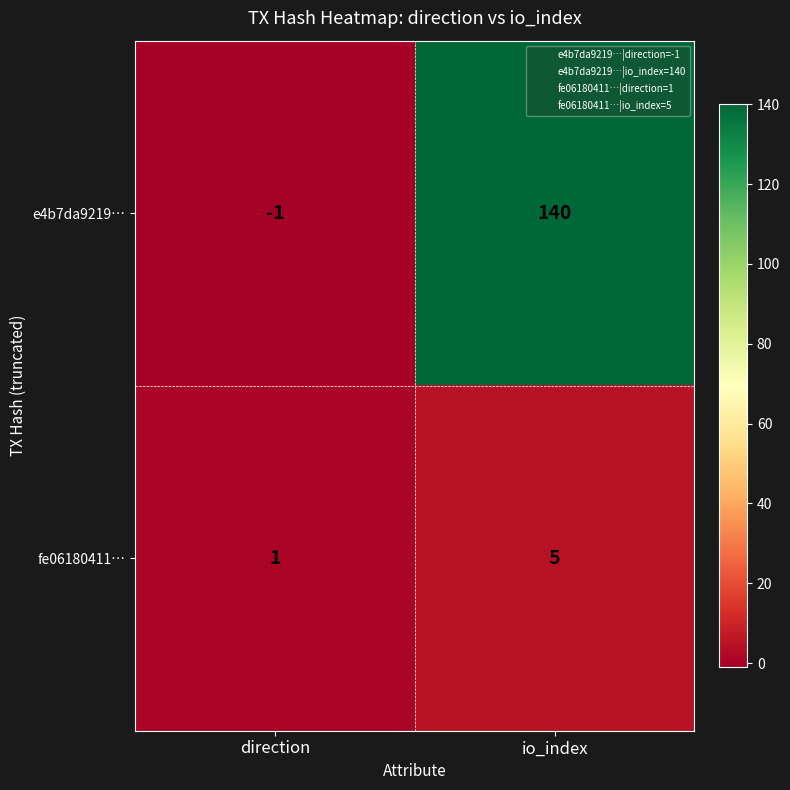

Reading left to right, transcribe all the data shown in this chart.

e4b7da9219…: -1	140
fe06180411…: 1	5